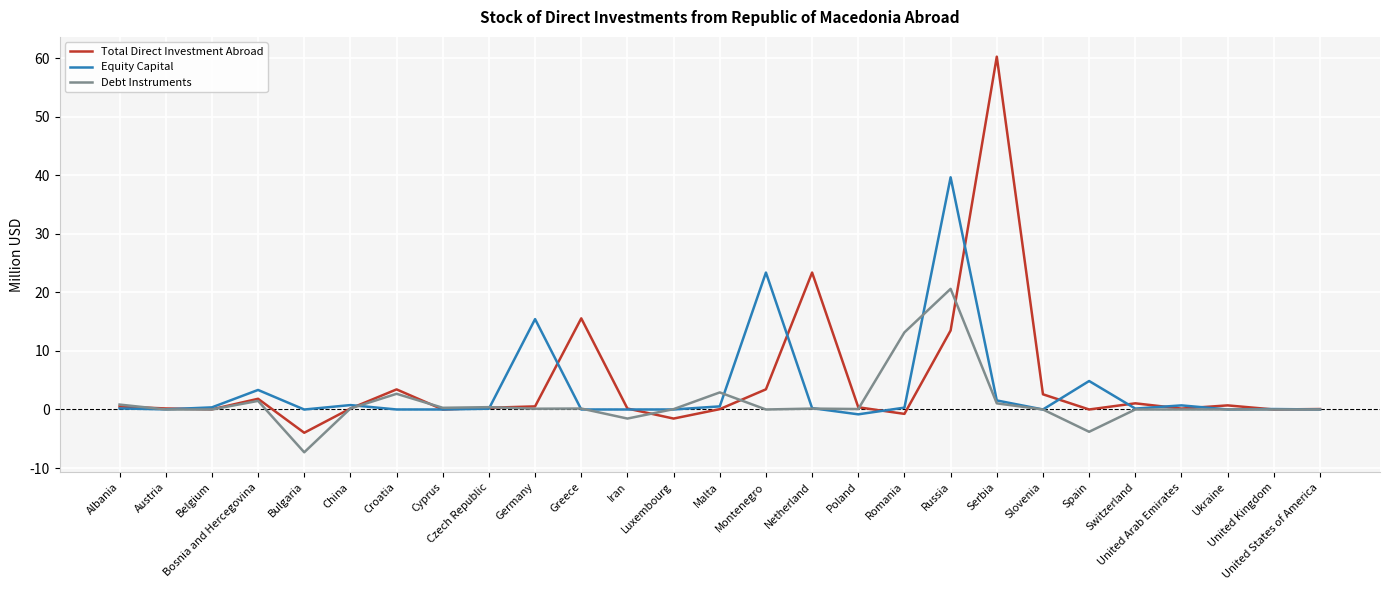

At which category is the sum across all series the highest?

Russia